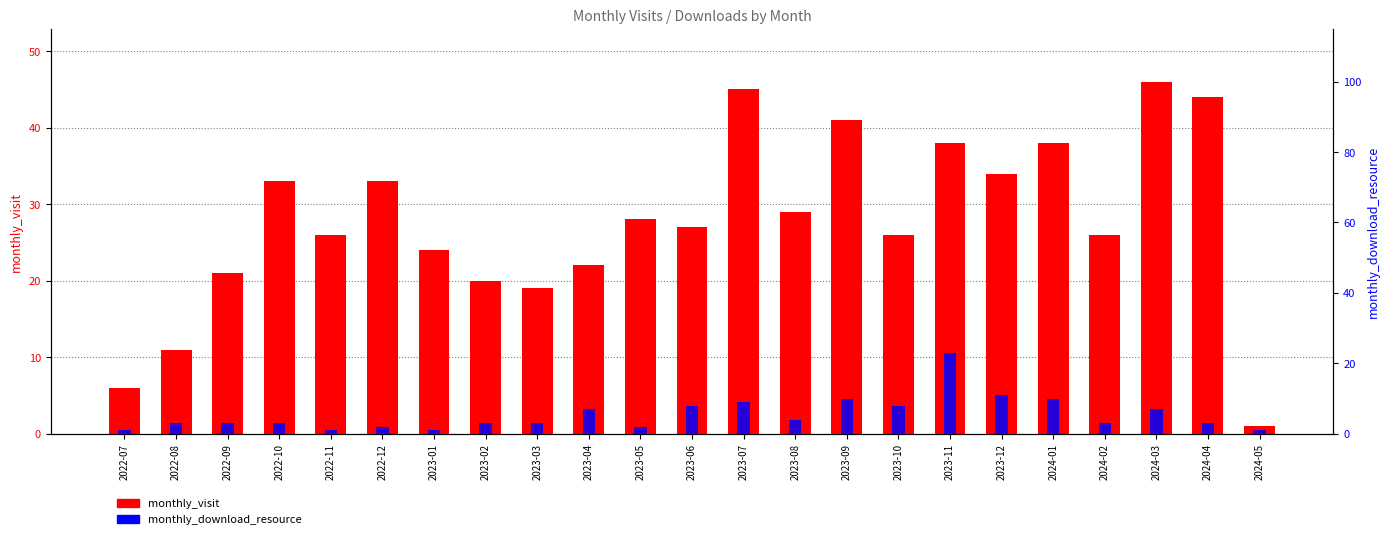

Reading left to right, what are all the values shown in this chart?

monthly_visit: 2022-07=6	2022-08=11	2022-09=21	2022-10=33	2022-11=26	2022-12=33	2023-01=24	2023-02=20	2023-03=19	2023-04=22	2023-05=28	2023-06=27	2023-07=45	2023-08=29	2023-09=41	2023-10=26	2023-11=38	2023-12=34	2024-01=38	2024-02=26	2024-03=46	2024-04=44	2024-05=1
monthly_download_resource: 2022-07=1	2022-08=3	2022-09=3	2022-10=3	2022-11=1	2022-12=2	2023-01=1	2023-02=3	2023-03=3	2023-04=7	2023-05=2	2023-06=8	2023-07=9	2023-08=4	2023-09=10	2023-10=8	2023-11=23	2023-12=11	2024-01=10	2024-02=3	2024-03=7	2024-04=3	2024-05=1